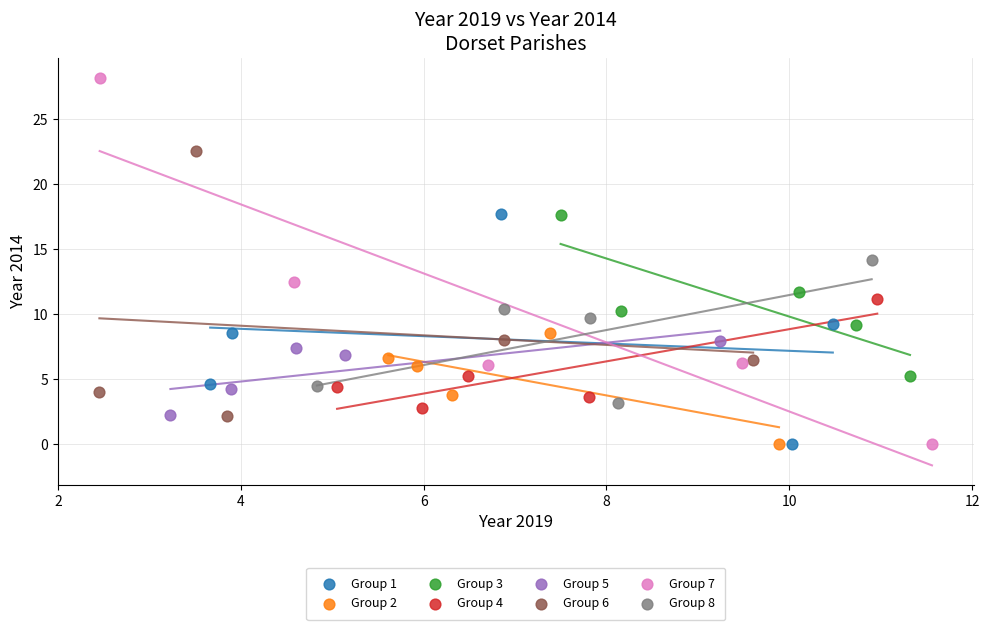

Which series has the largest Y range (max minus min)?

Group 7